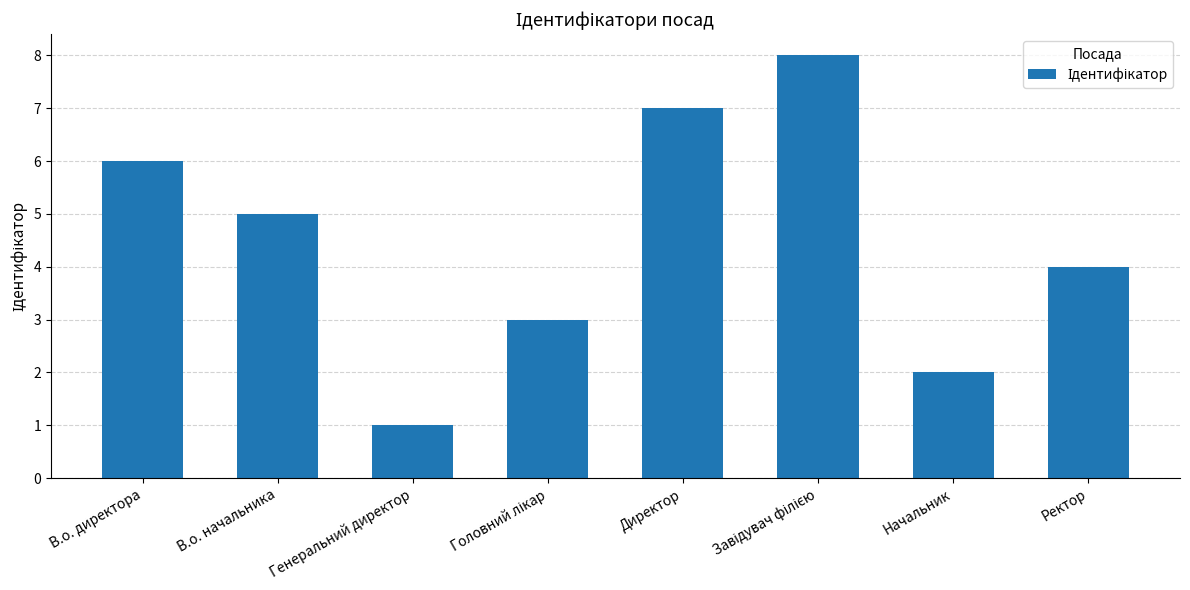

Reading right to left, extract all data points from this chart.

4	2	8	7	3	1	5	6